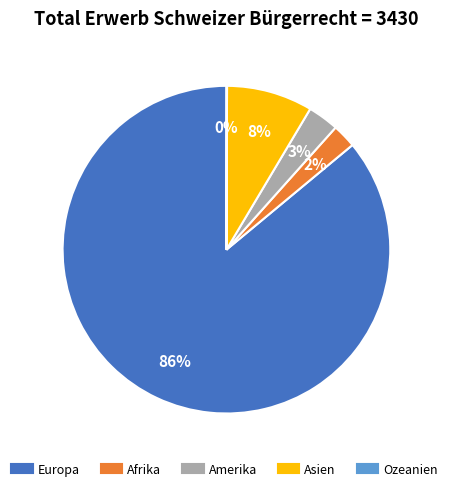

True or false: Europa accounts for 99% of the total.

False